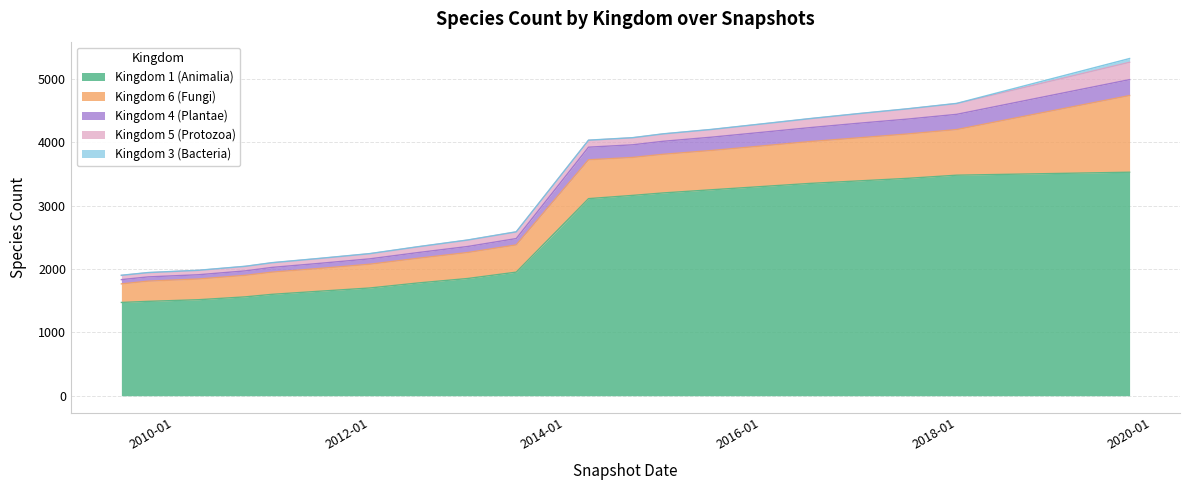

What is the value of the Kingdom 5 (Protozoa) point at the 1st from the left?

66